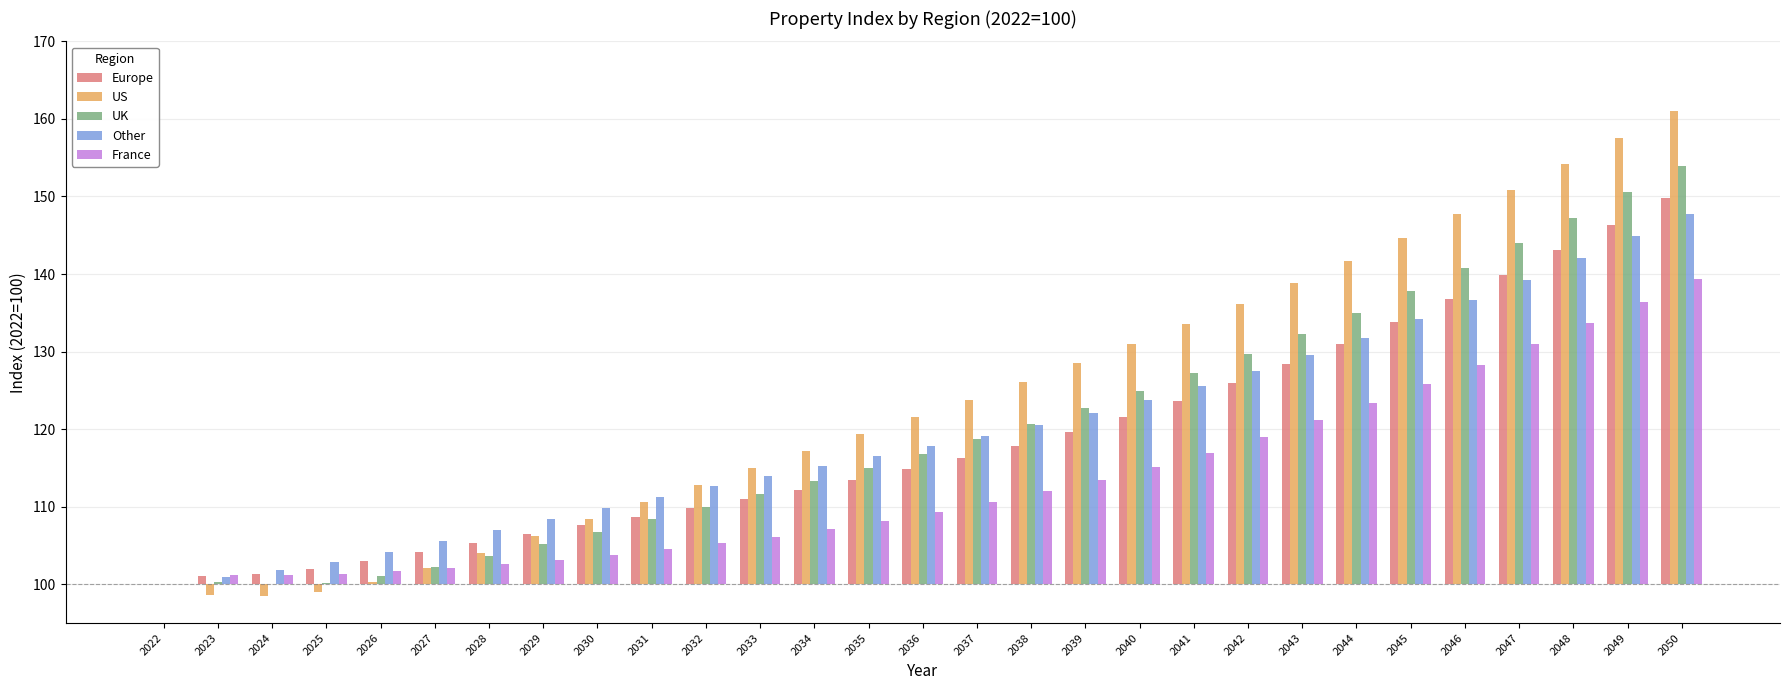

What is the difference between the maximum and minimum values in the Europe series?

49.9